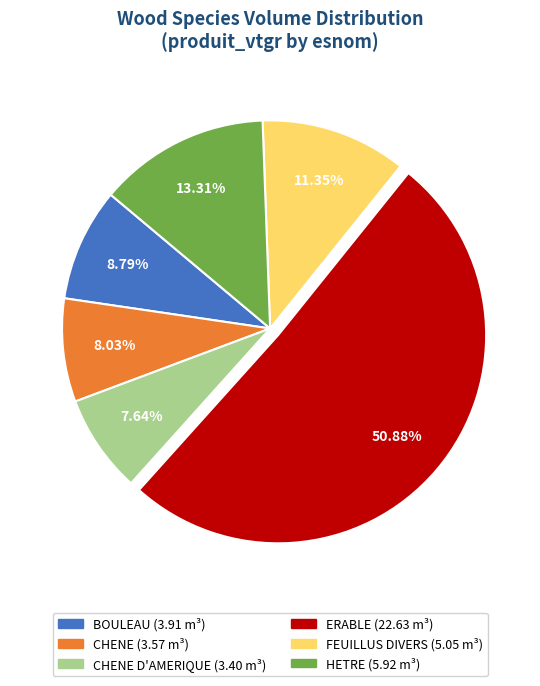

How many slices are in this pie chart?

6